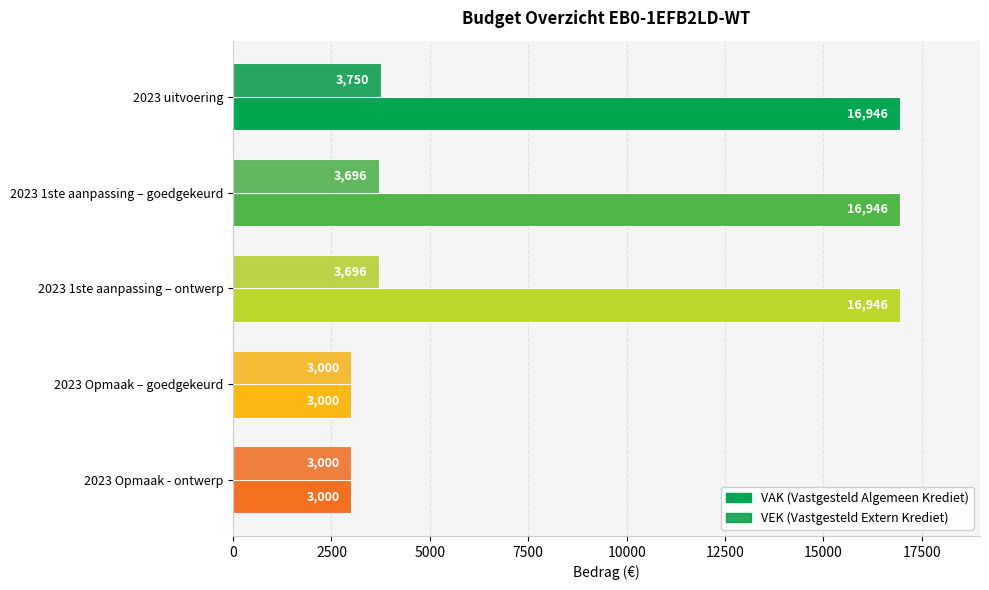

What is the greatest value displayed?

16946